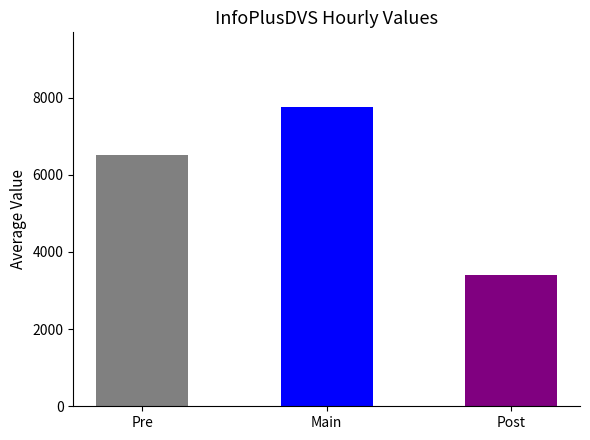

Count the number of data series in this chart.

1